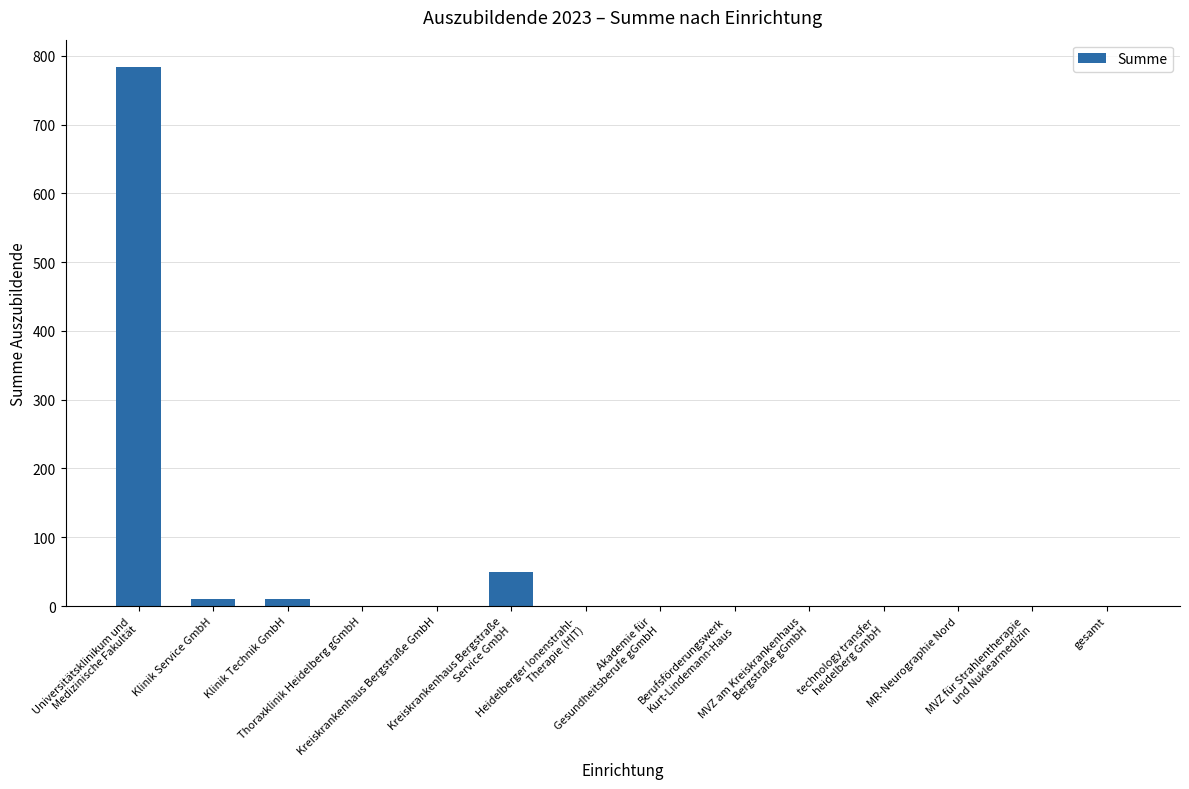

What is the sum of all values?

855.5